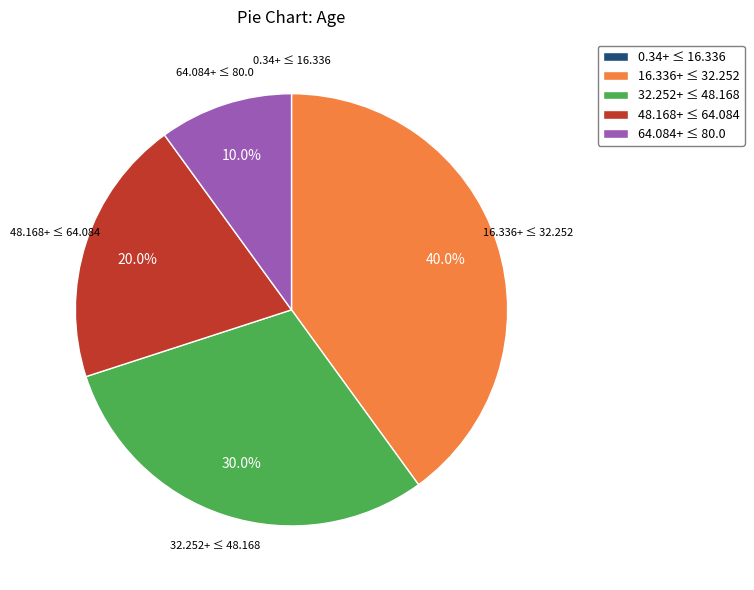

Which slice is the largest?

16.336+ ≤ 32.252